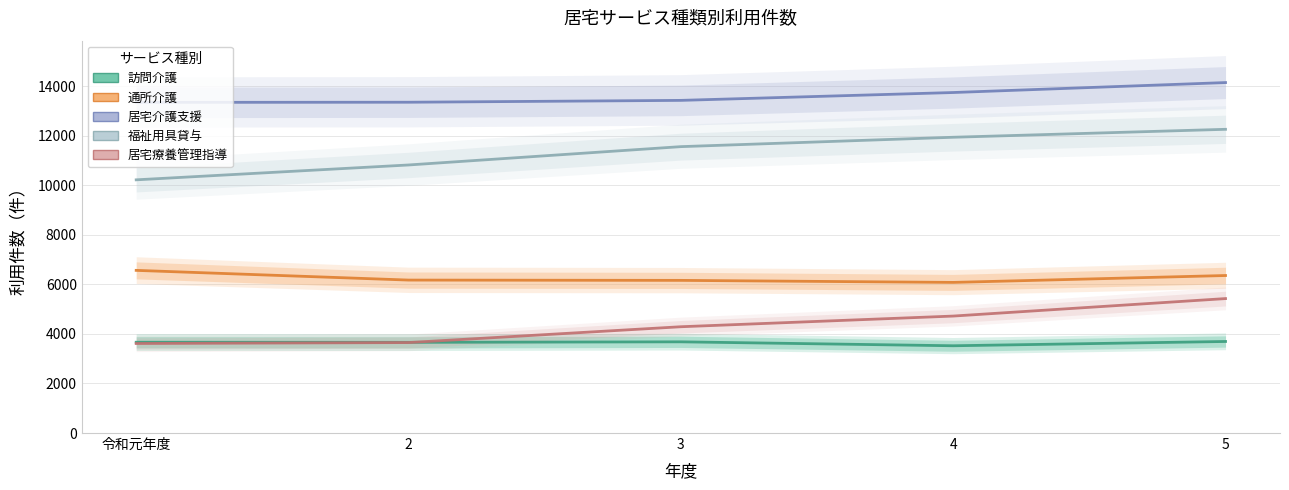

At how many categories does at least one series exceed 11721?

5